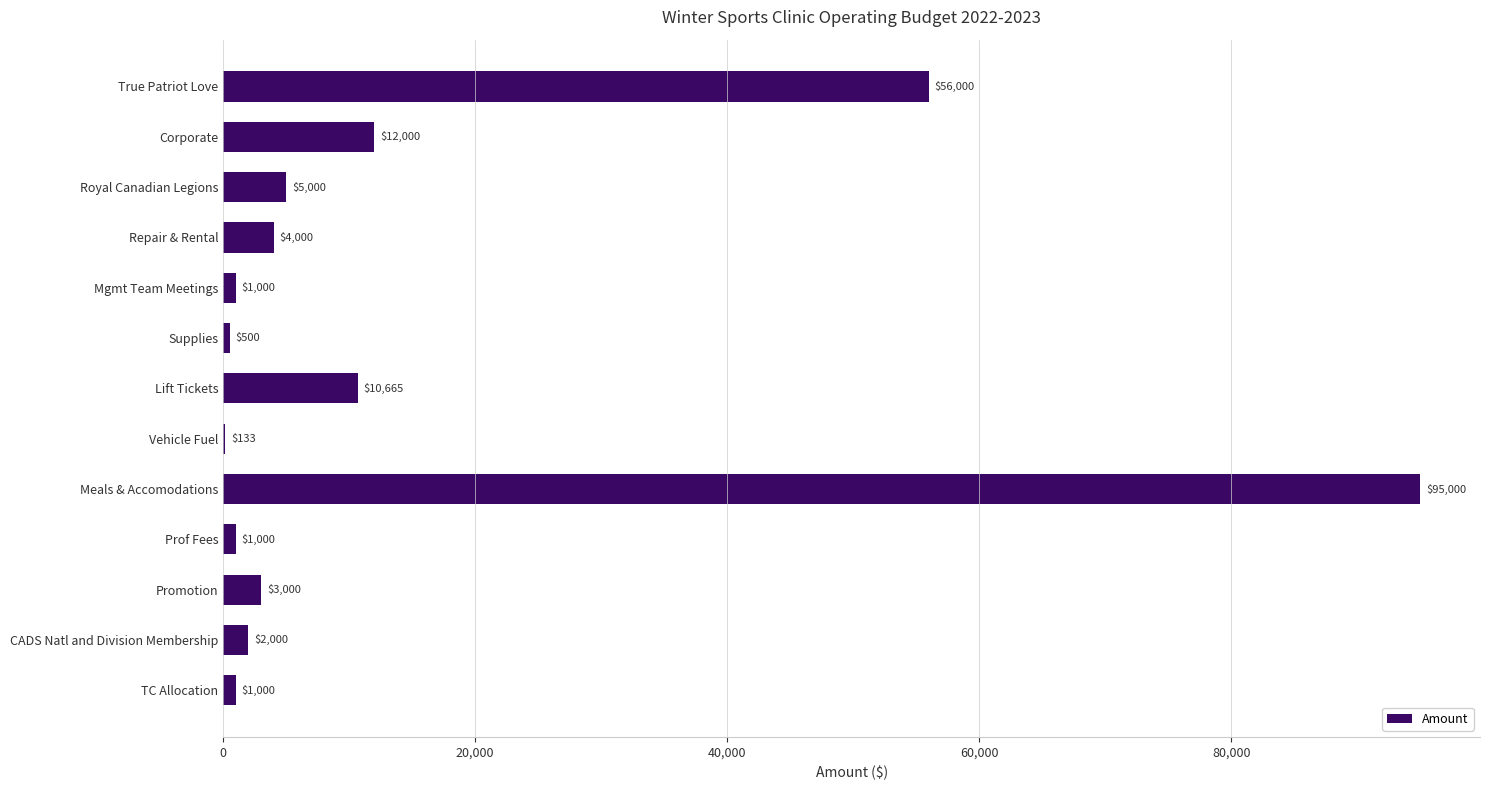

Are the bars horizontal?

Yes